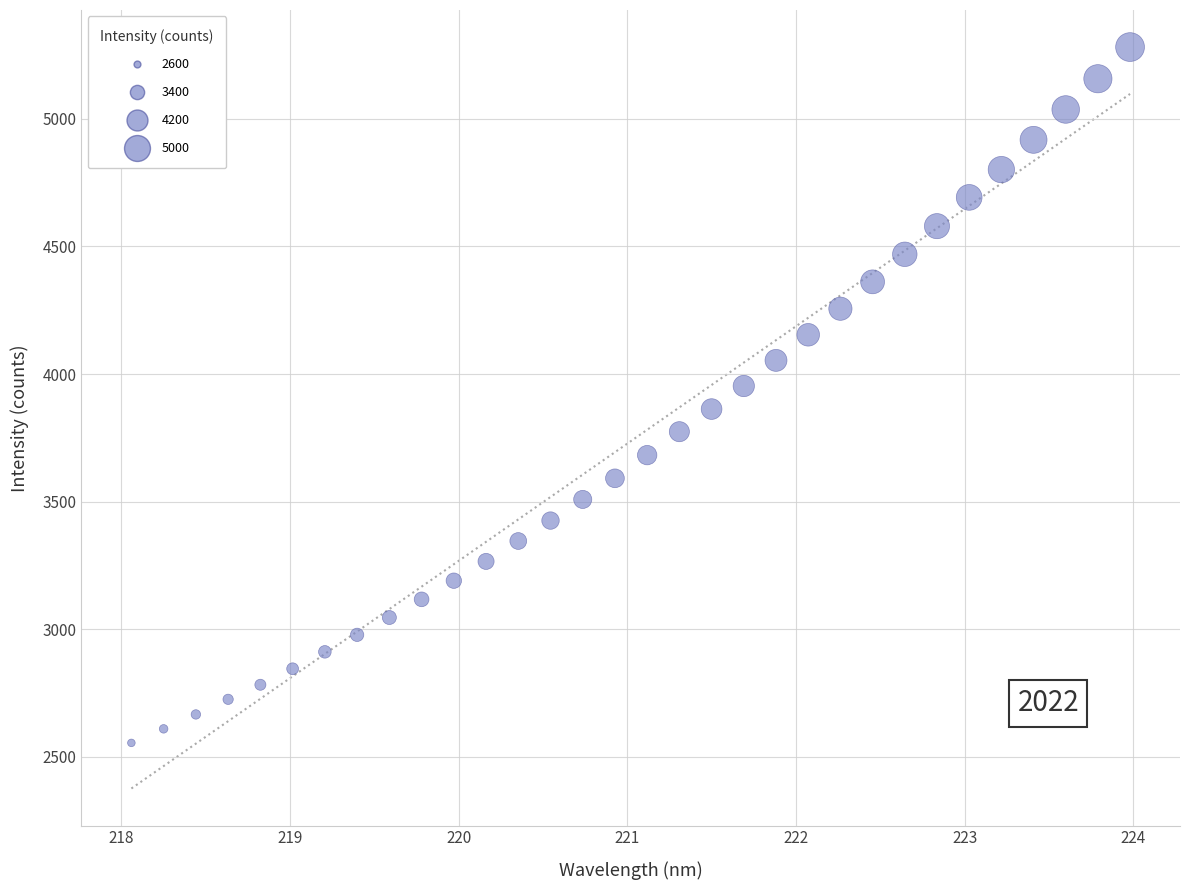

What is the range of X values (max minus min)?

5.9